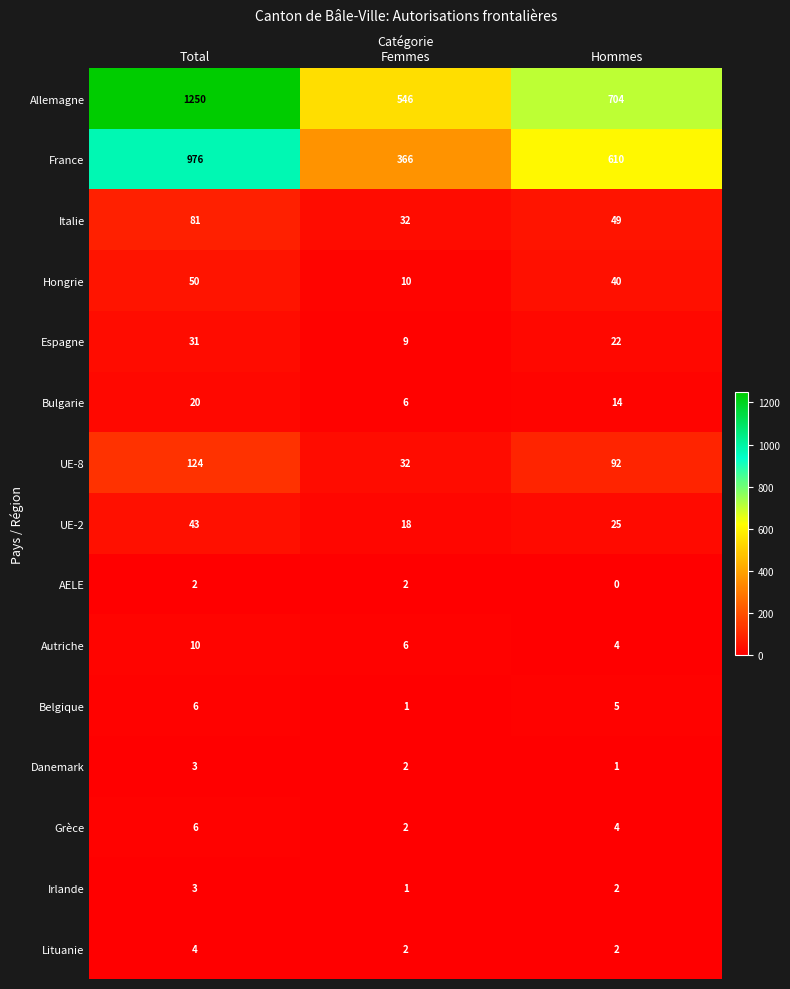

True or false: France has a value of 366 at Femmes.

True